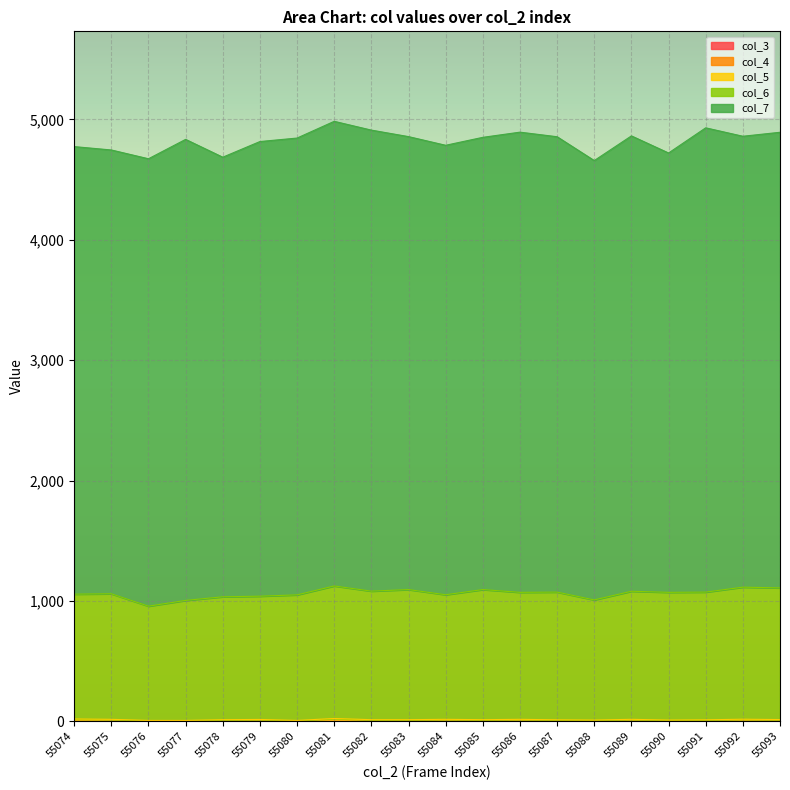

List the labels in order of col_7 value, smallest first.

55088, 55090, 55078, 55075, 55076, 55074, 55084, 55092, 55085, 55083, 55079, 55087, 55089, 55093, 55080, 55086, 55077, 55082, 55091, 55081